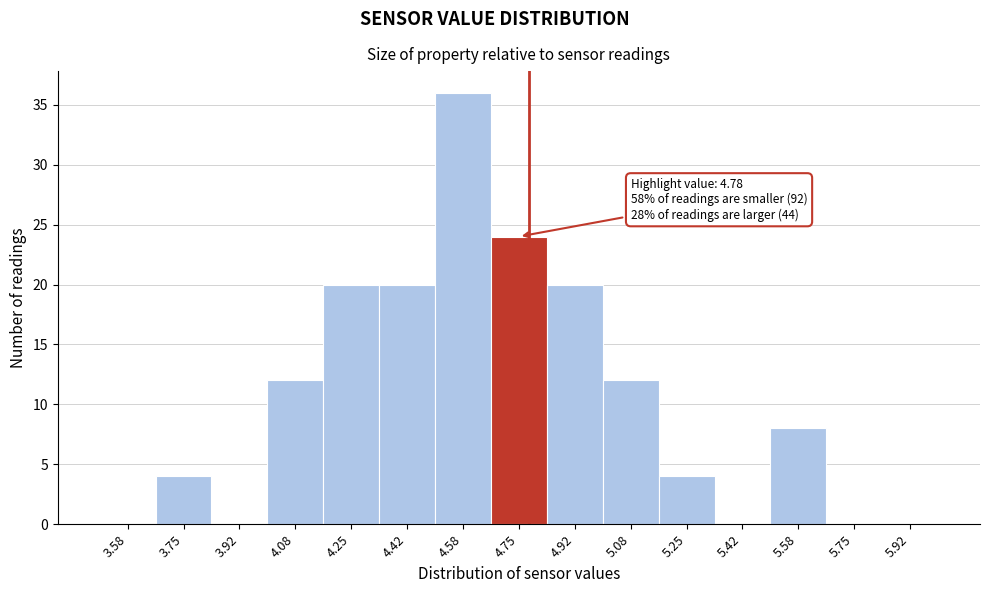

Which range on the x-axis has the tallest bar?

4.50 to 4.66